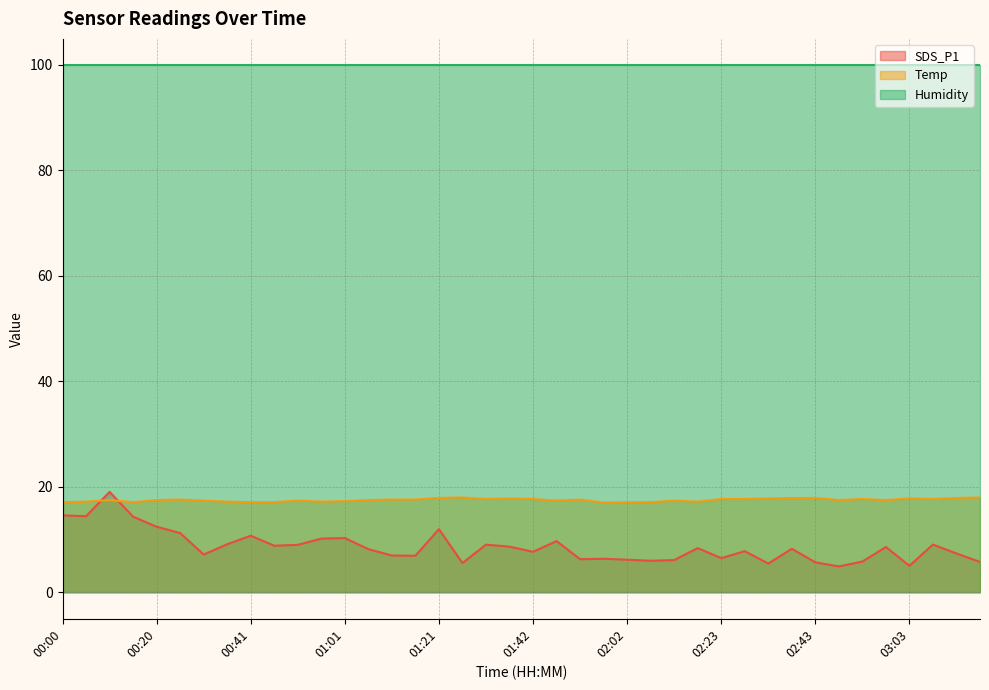

Is the value of SDS_P1 at 01:52 greater than the value of Temp at 00:41?

No